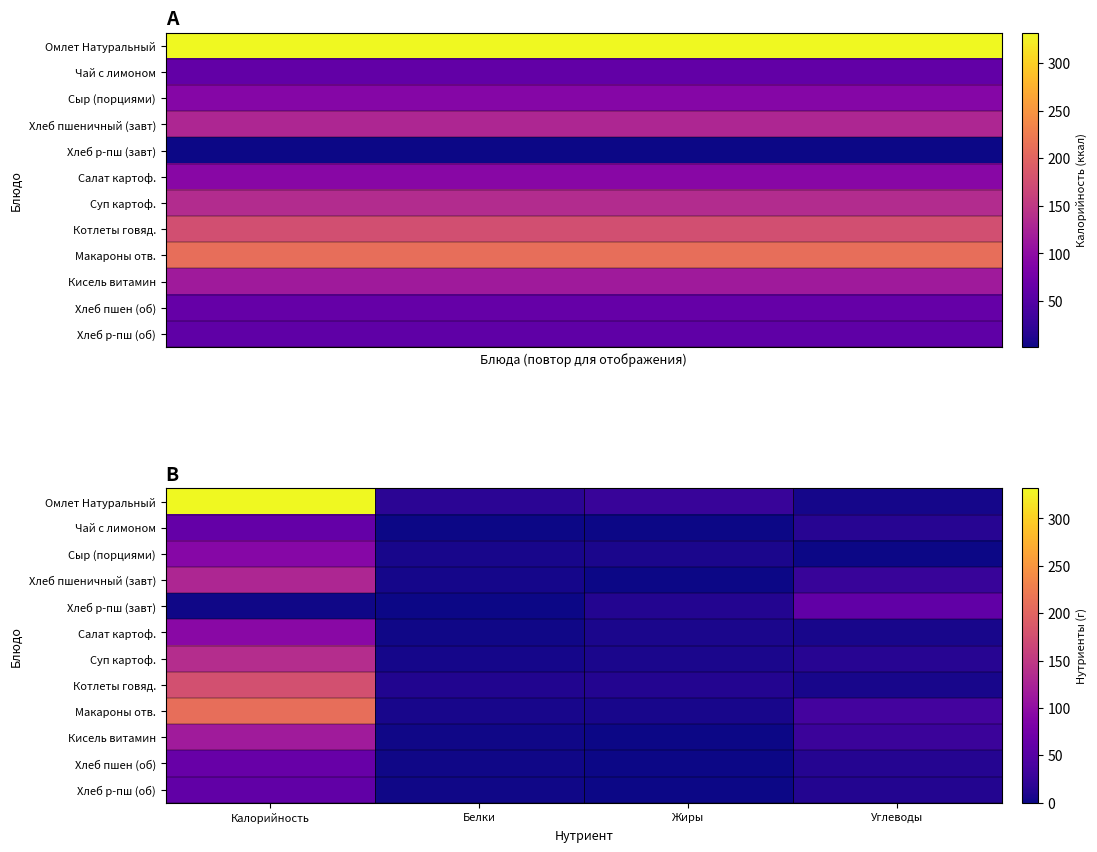

Which series has the largest total across all categories?

Омлет Натуральный